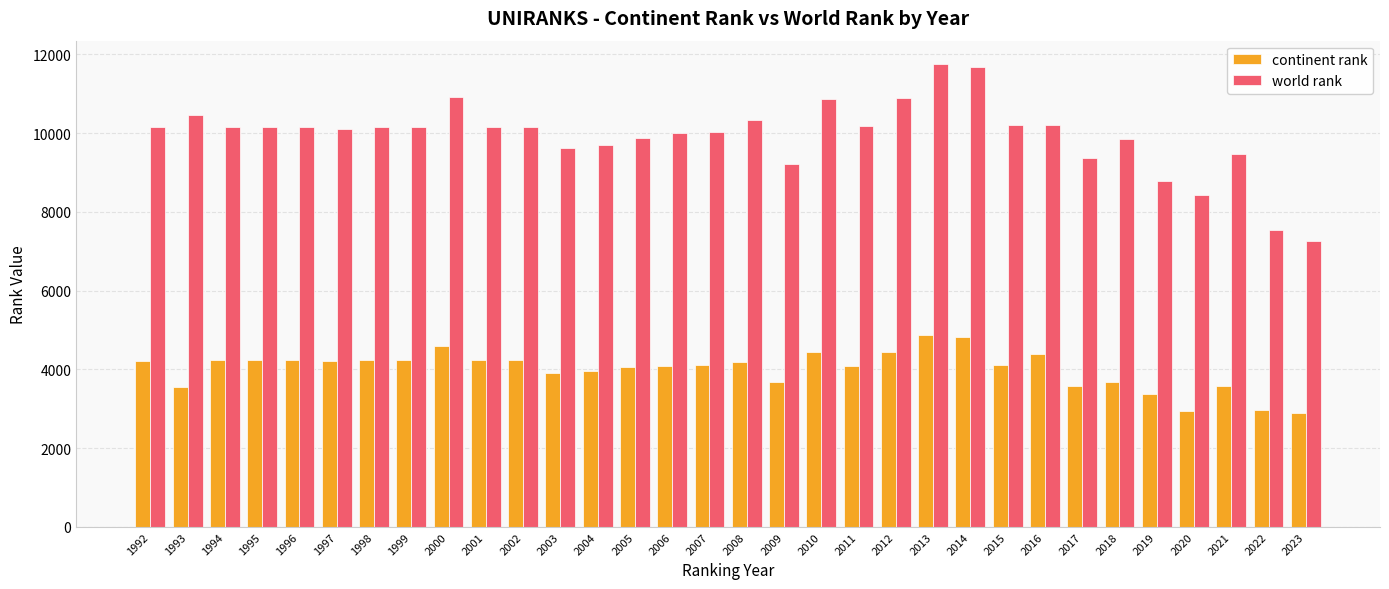

Is the value of world rank at 1996 greater than the value of continent rank at 2017?

Yes